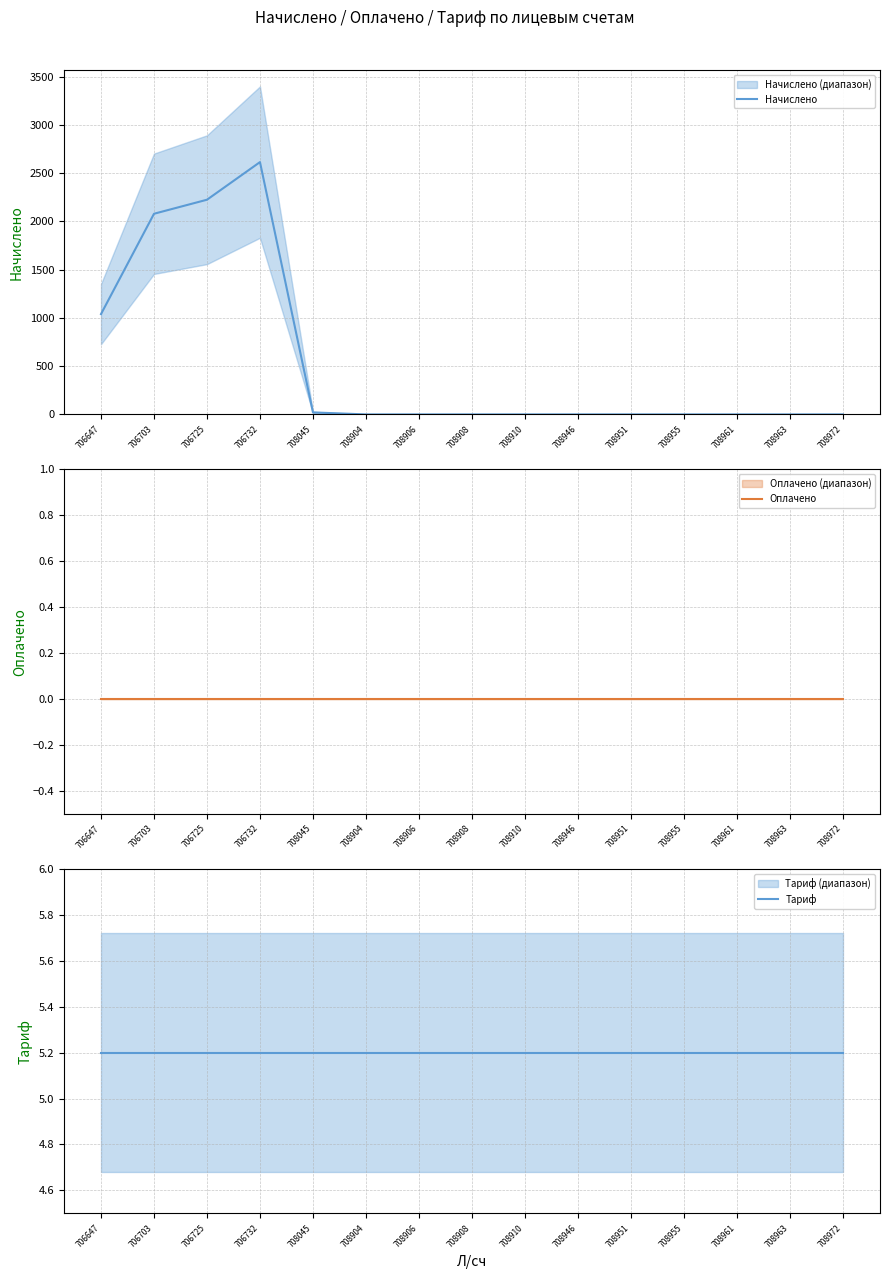

At which category is the sum across all series the highest?

706732